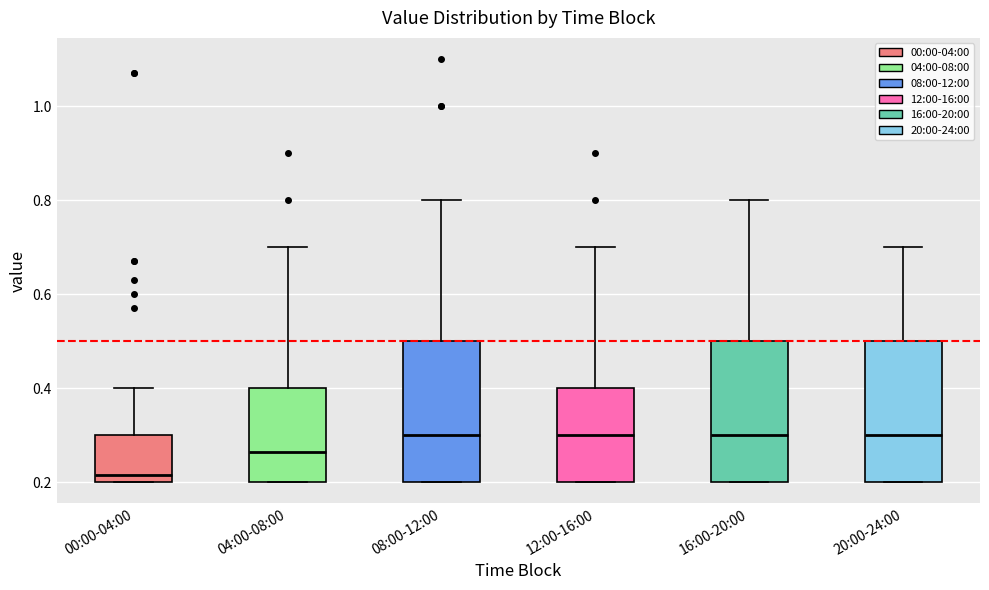

Reading left to right, read every box against the y-axis: the position of its median line, the range the box covers, and the ends of its whiskers. The values are not printed on the chart, so give them approximately, as read against the axis.

00:00-04:00: median 0.22, box 0.20 to 0.30, whiskers 0.20 to 0.40
04:00-08:00: median 0.26, box 0.20 to 0.40, whiskers 0.20 to 0.70
08:00-12:00: median 0.30, box 0.20 to 0.50, whiskers 0.20 to 0.80
12:00-16:00: median 0.30, box 0.20 to 0.40, whiskers 0.20 to 0.70
16:00-20:00: median 0.30, box 0.20 to 0.50, whiskers 0.20 to 0.80
20:00-24:00: median 0.30, box 0.20 to 0.50, whiskers 0.20 to 0.70